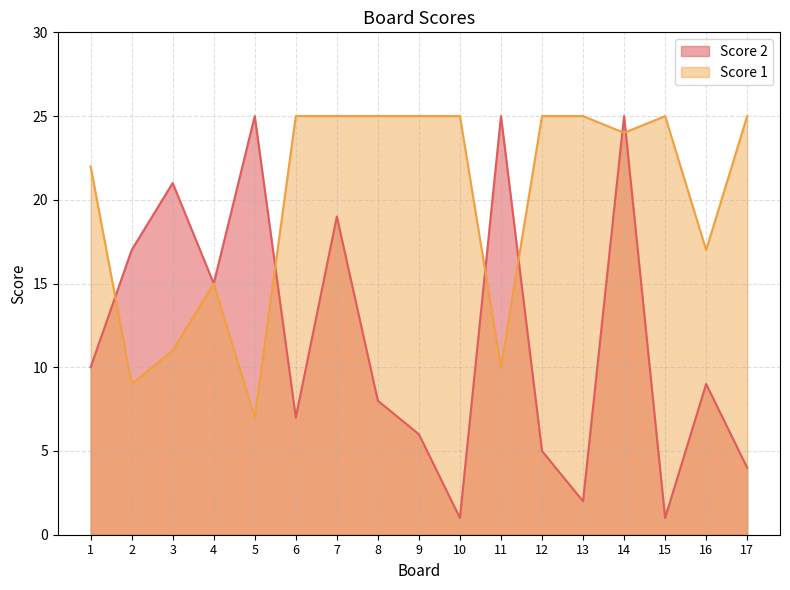

At which category does the chart reach its peak across all series?

6